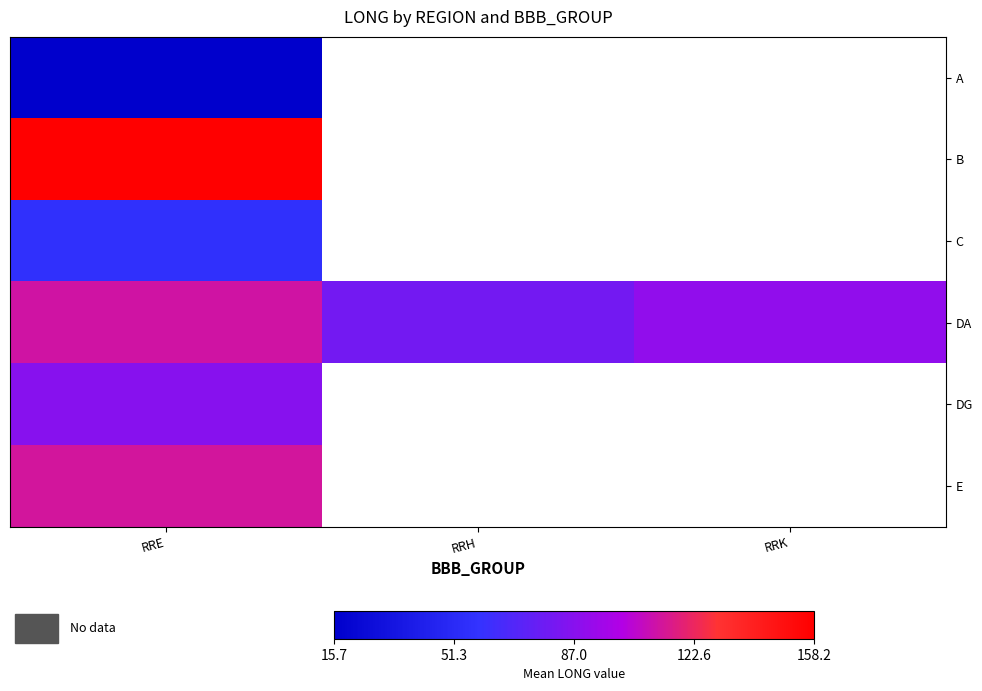

Which label corresponds to the smallest value in the chart?

RRE